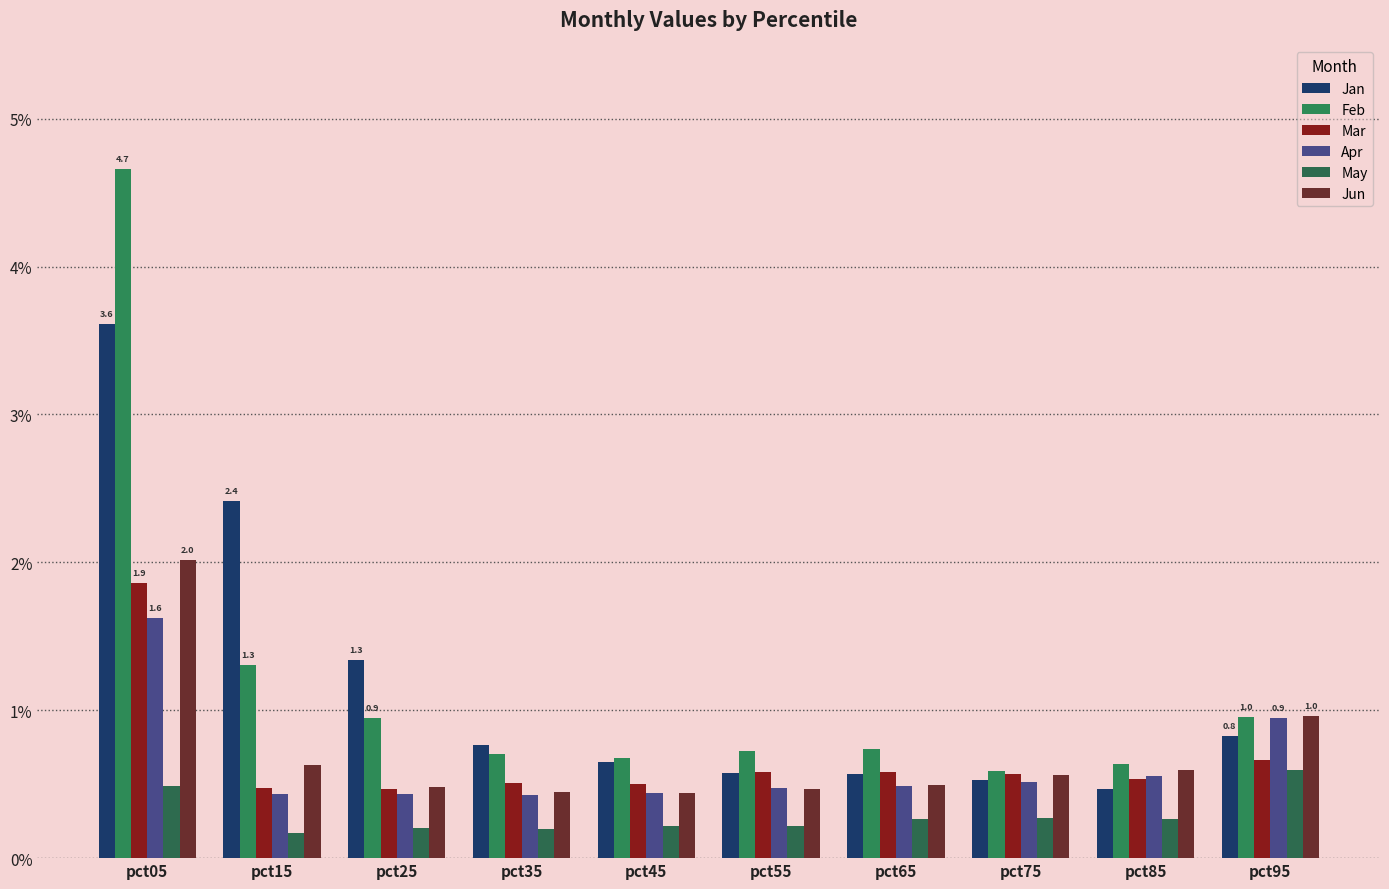

The Mar series shows 0.3 at pct95. True or false?

False